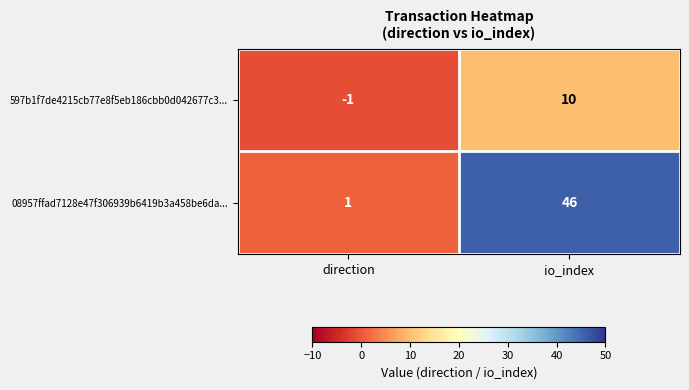

The value of 597b1f7de4215cb77e8f5eb186cbb0d042677c3... at io_index is 15. True or false?

False